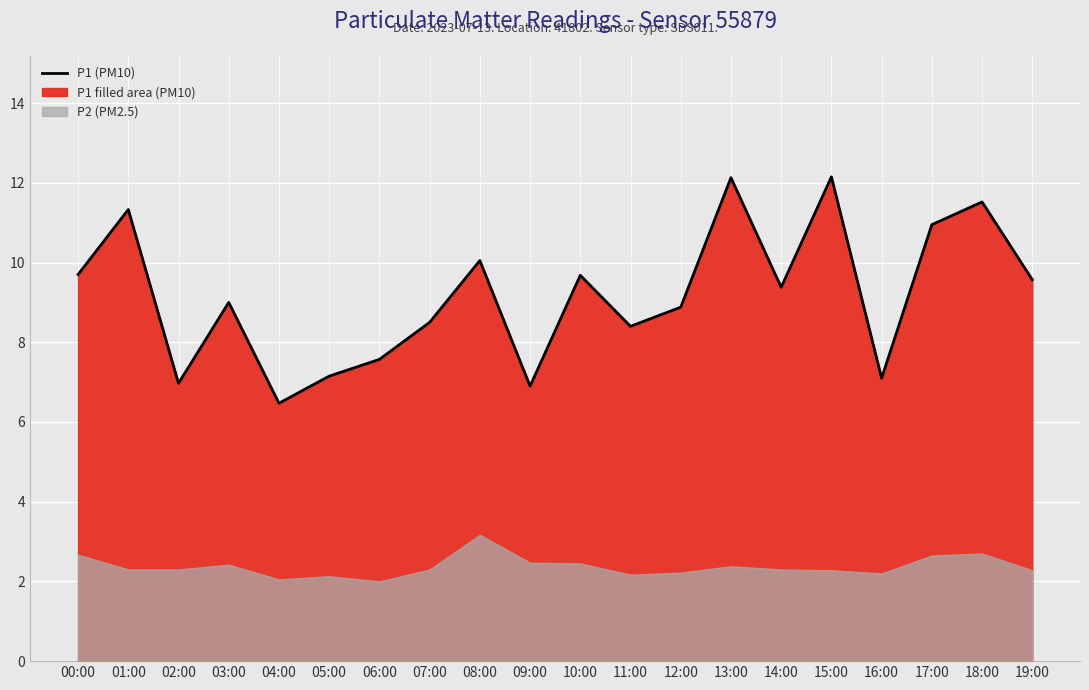

What is the average value?

9.2